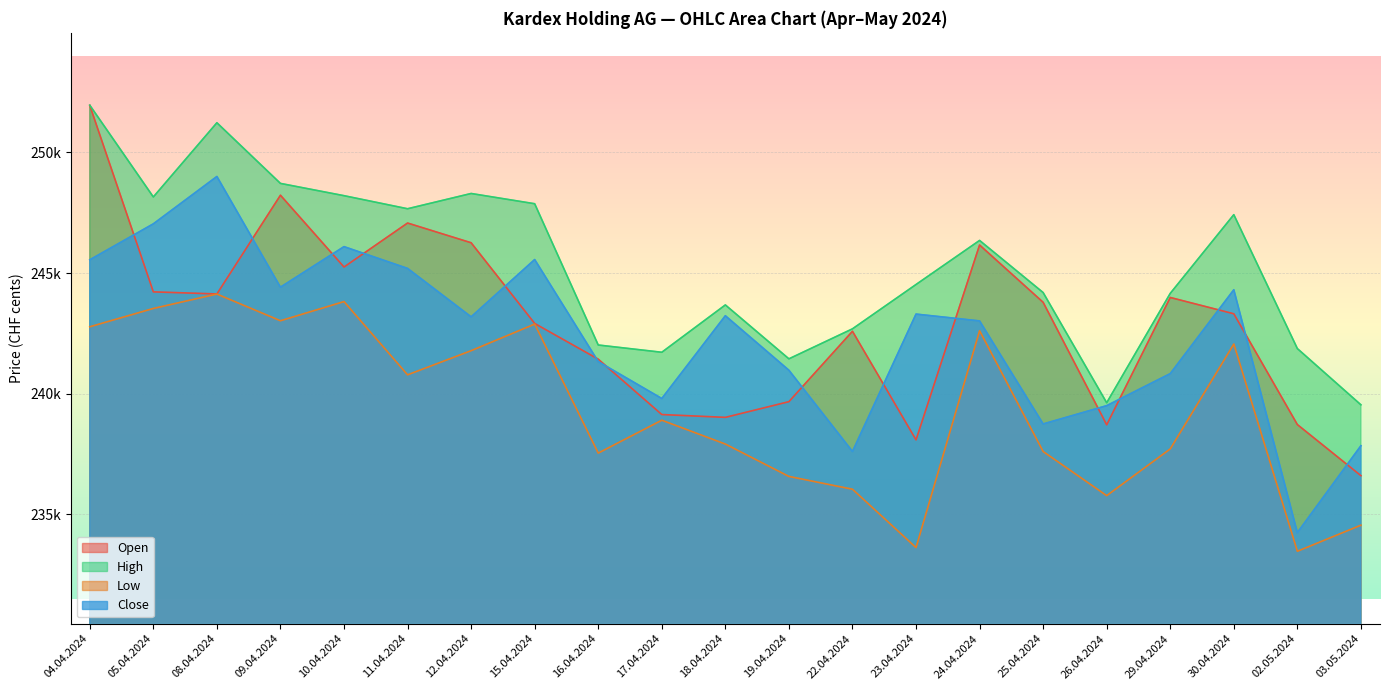

In Close, how many points are higher than both neighbors (excluding endpoints)?

6